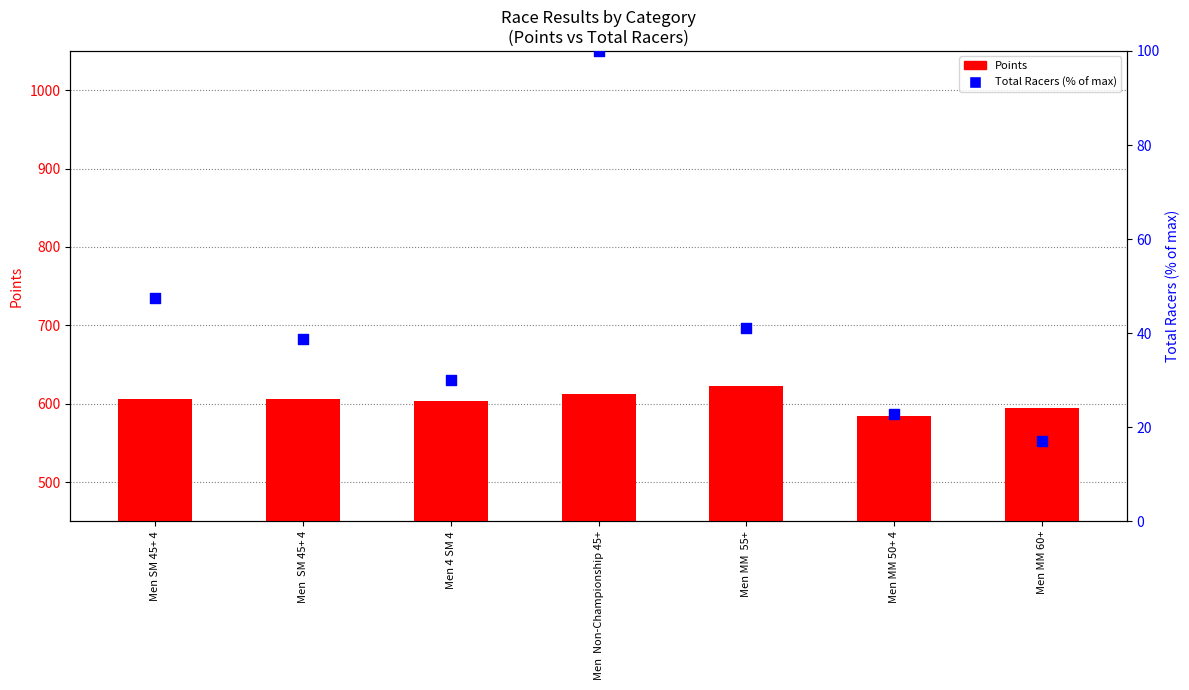

Which series reaches the maximum Y coordinate?

Points